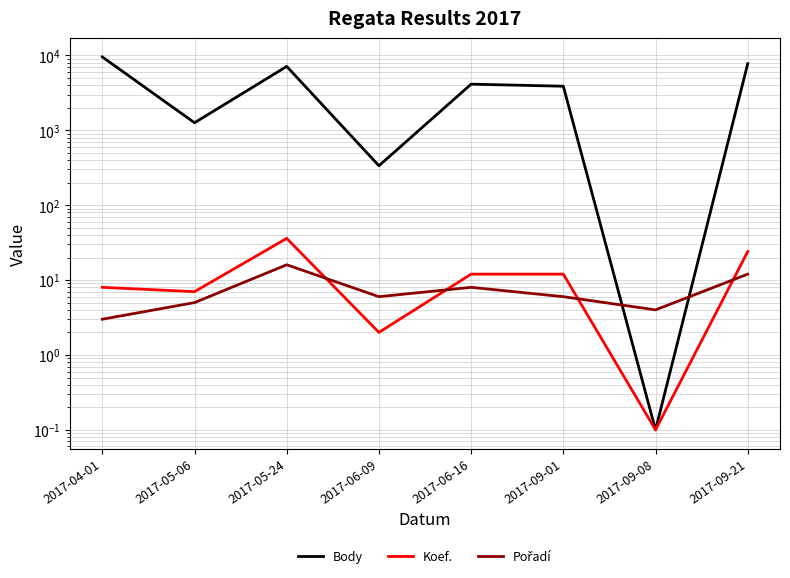

What is the label of the 2nd point from the left?

2017-05-06